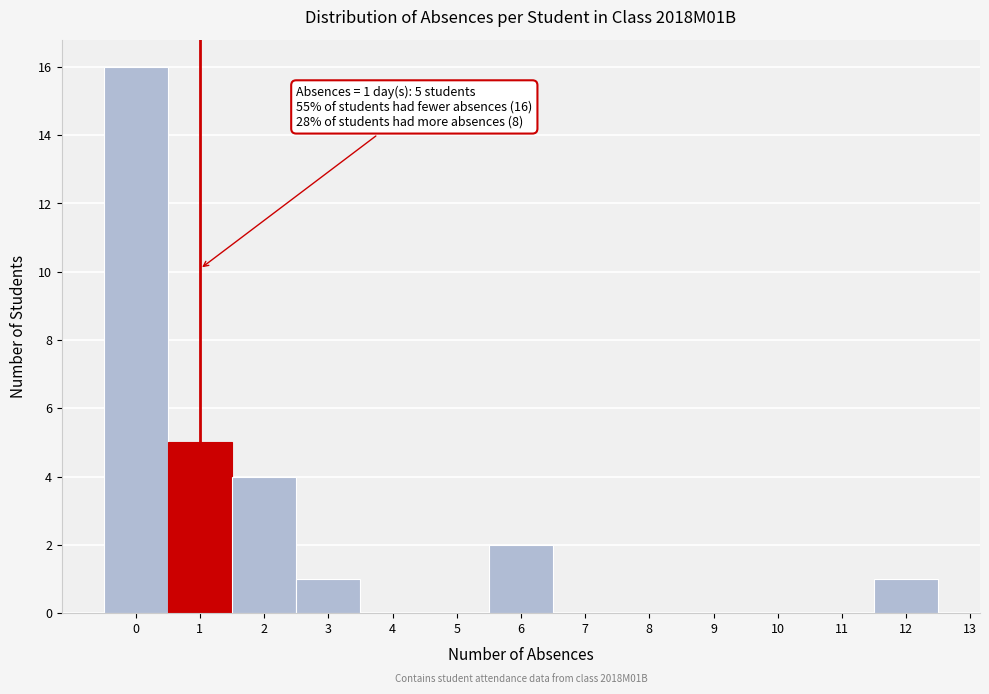

Which range on the x-axis has the tallest bar?

-0.5 to 0.5